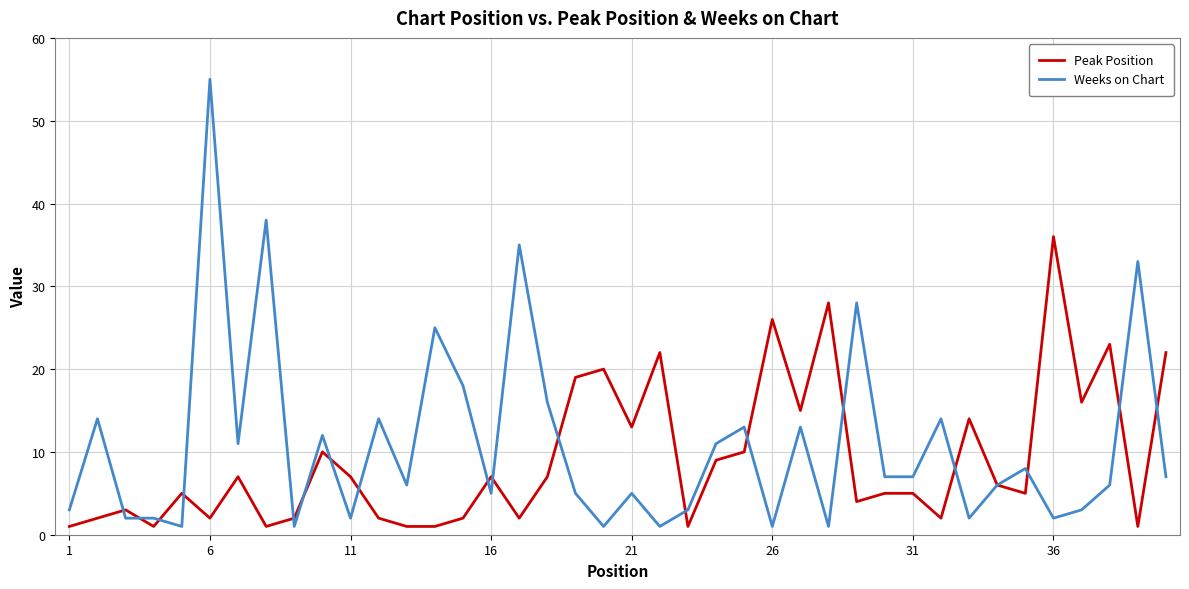

List the series in order of their peak value, lowest first.

Peak Position, Weeks on Chart